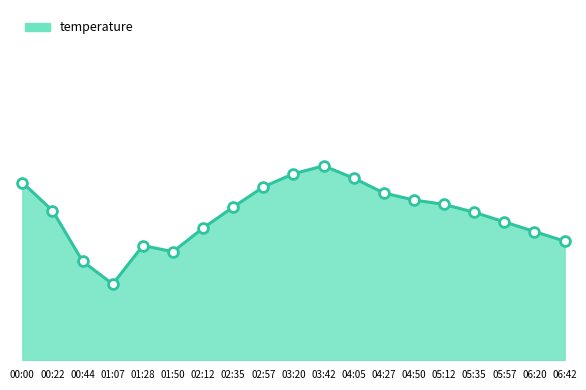

Which has a higher value, 00:44 or 02:35?

02:35